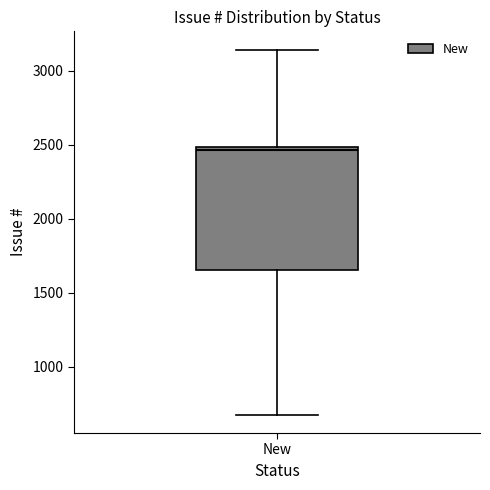

Where does the upper whisker of the box for New end on the y-axis? The values are not printed on the chart, so give them approximately, as read against the axis.

3150